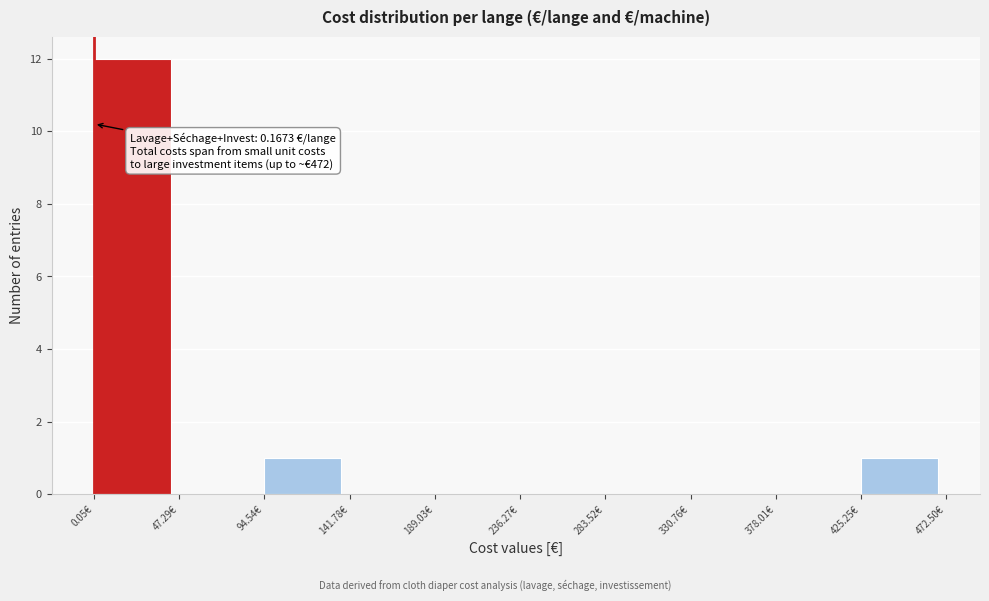

Over which range of the x-axis is the bar tallest?

0 to 45